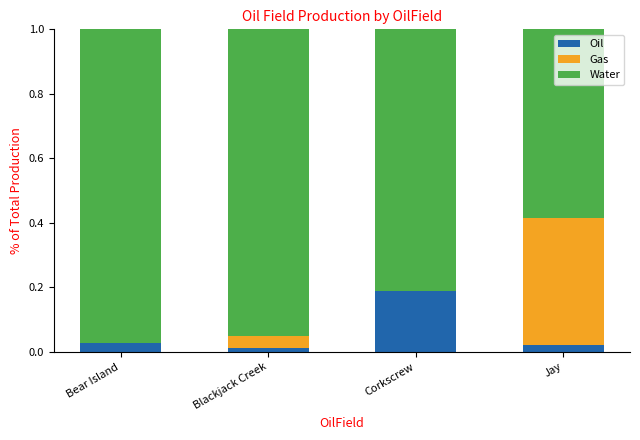

True or false: Oil has a value of 0.0 at Bear Island.

True